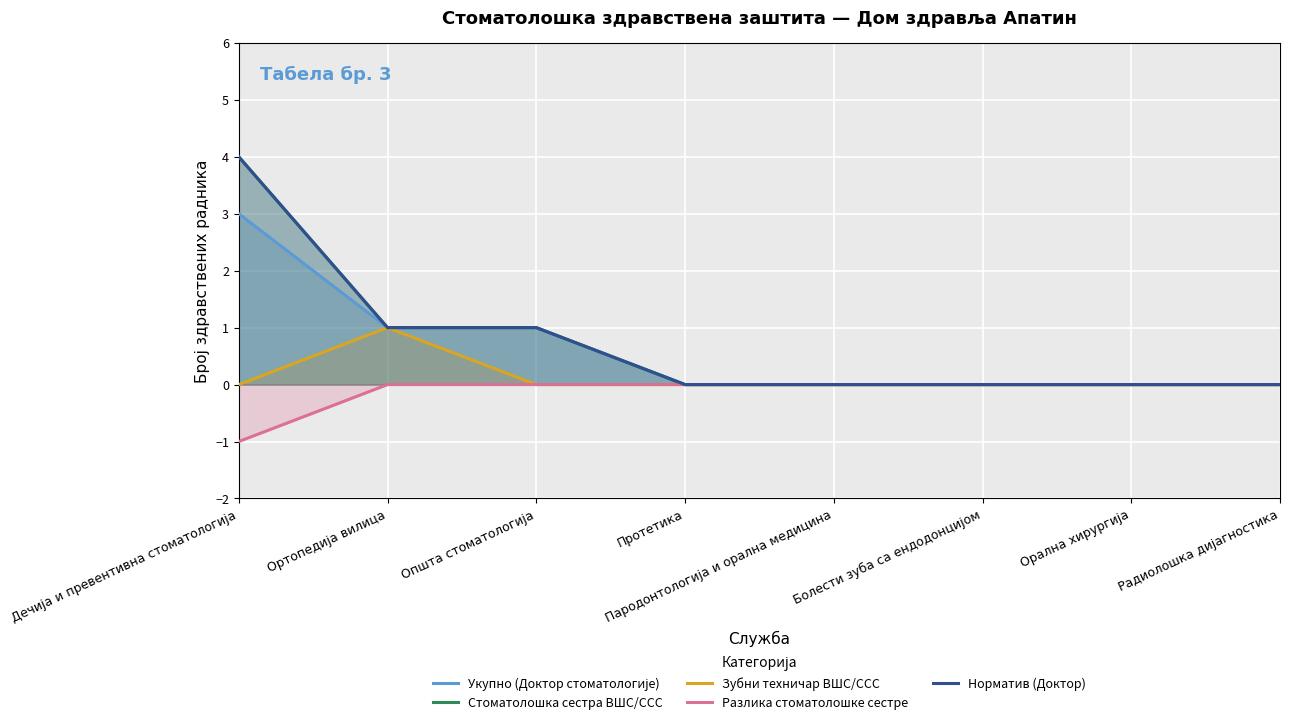

Count the Зубни техничар ВШС/ССС values in the range 0 to 1.

8